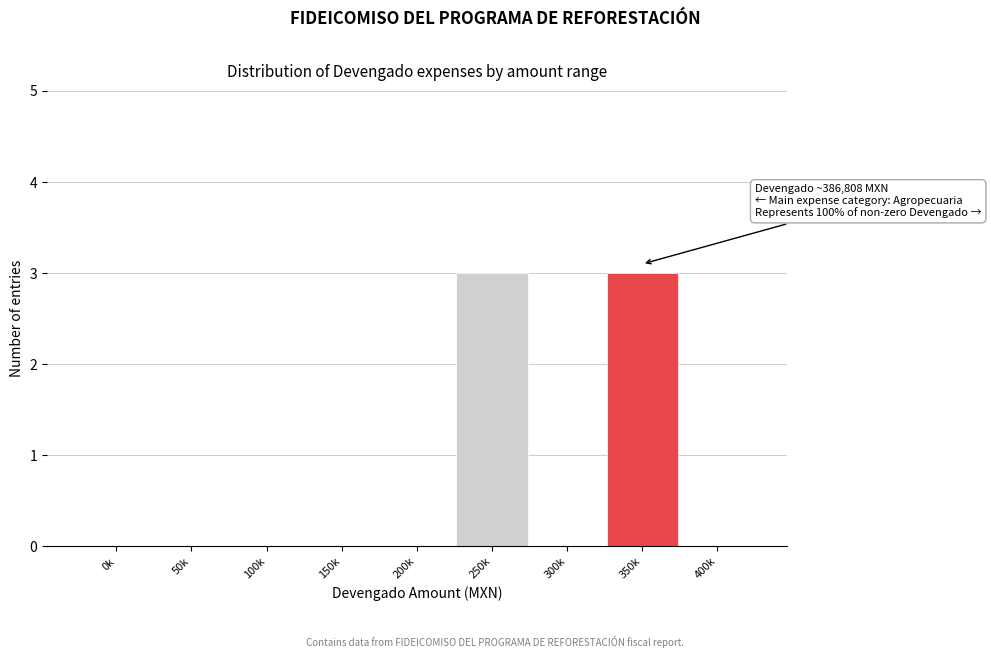

Reading left to right, extract all data points from this chart.

0k=0	50k=0	100k=0	150k=0	200k=0	250k=3	300k=0	350k=3	400k=0